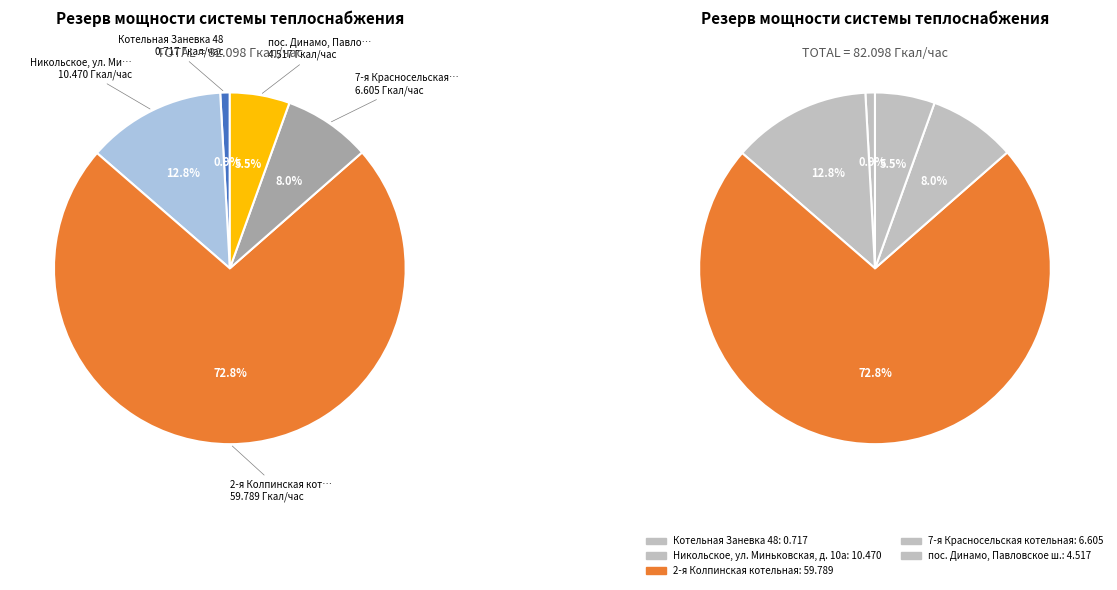

True or false: Никольское, ул. Миньковская, д. 10а accounts for 13% of the total.

True